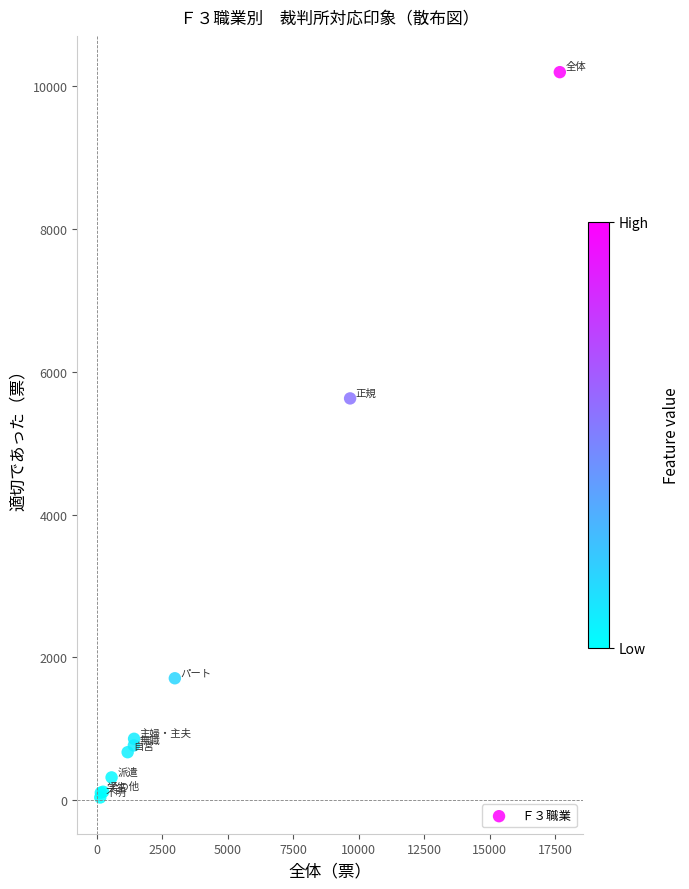

What Y value in the scatter plot is closest to 5117?

5627